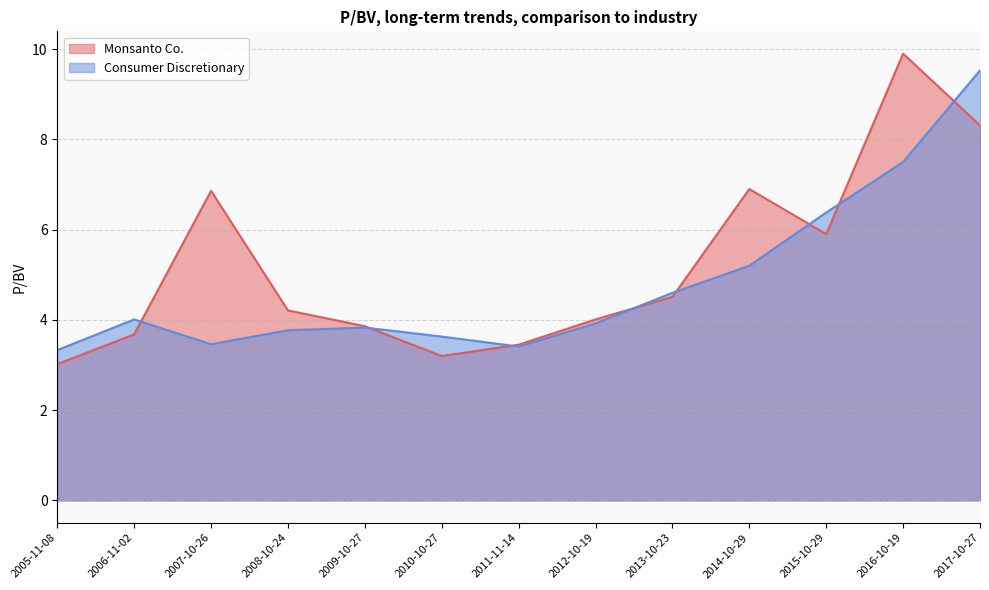

The value of Monsanto Co. at 2009-10-27 is 3.9. True or false?

True